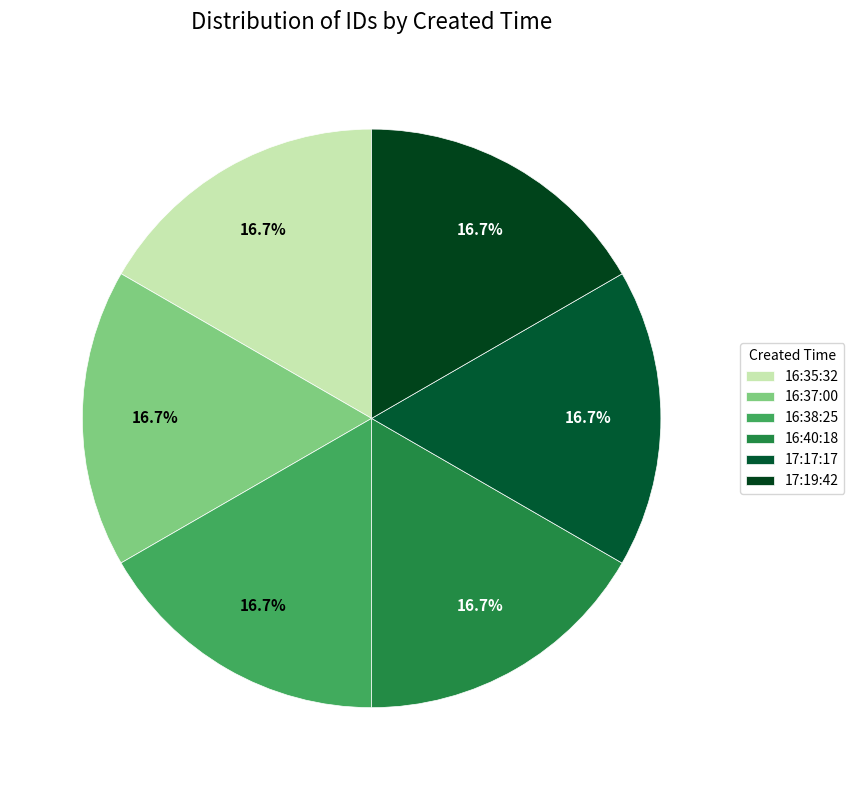

To the nearest percent, what percentage of the pie is 16:35:32?

17%